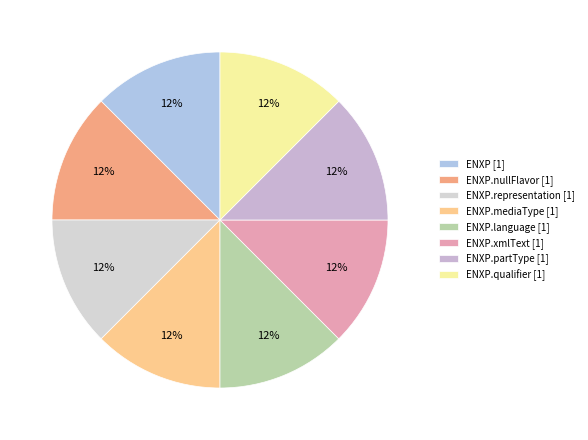

Count the number of slices in the pie.

8